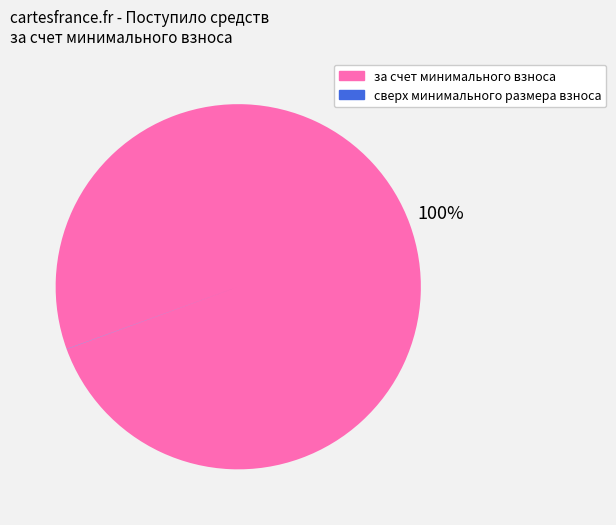

To the nearest percent, what portion does за счет минимального взноса represent?

100%